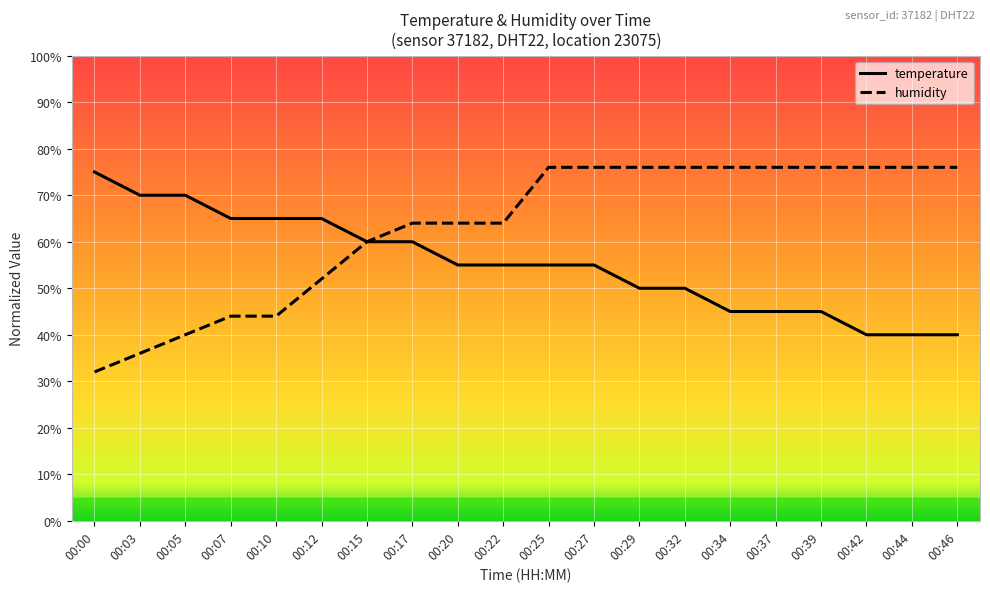

What is the highest value of the temperature series?

75.0